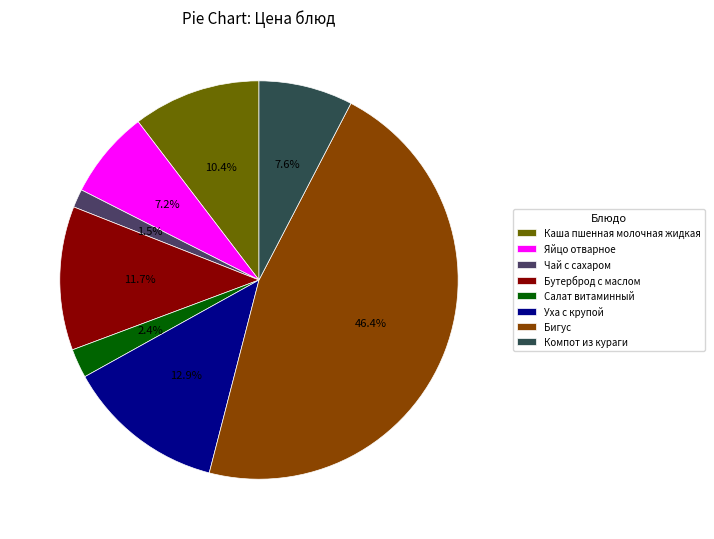

Do Салат витаминный and Бигус together represent more than half of the pie?

No